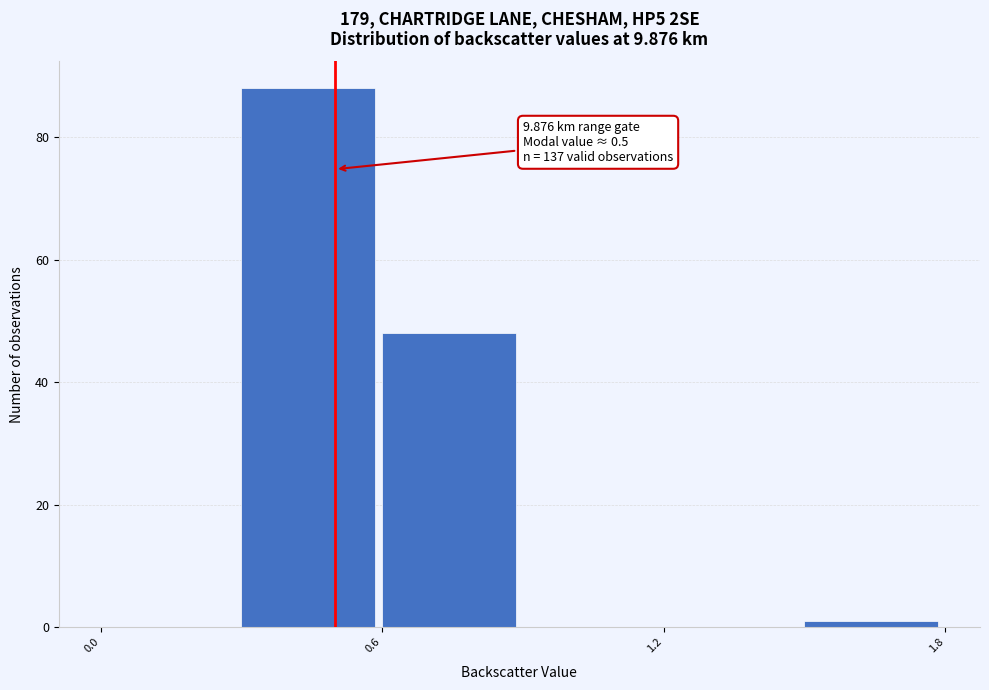

Read against the x-axis, roughly where is the centre of the tallest bar?

0.4